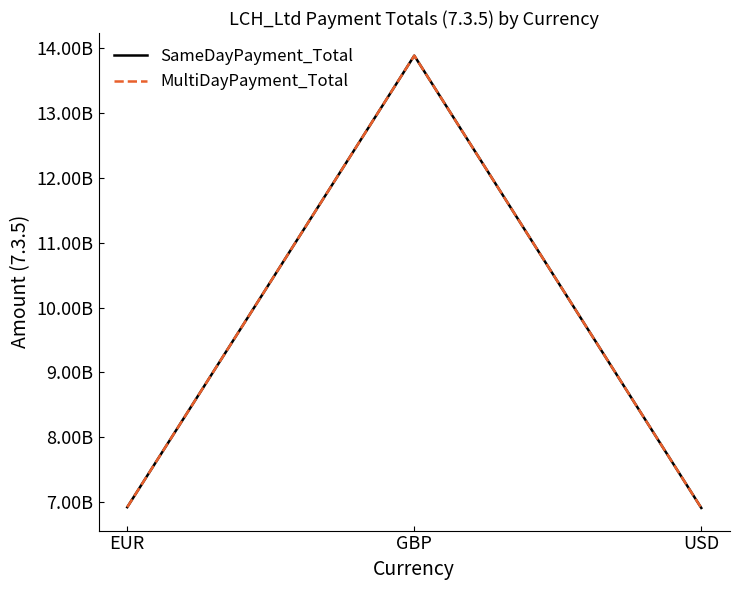

True or false: MultiDayPayment_Total has a value of 13886102702.3 at GBP.

True